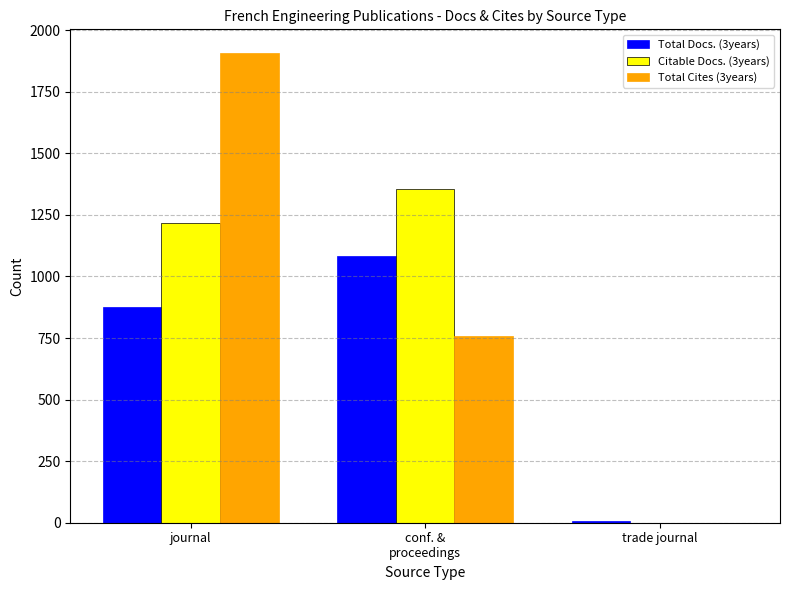

The value of Total Cites (3years) at conf. &
proceedings is 760. True or false?

True